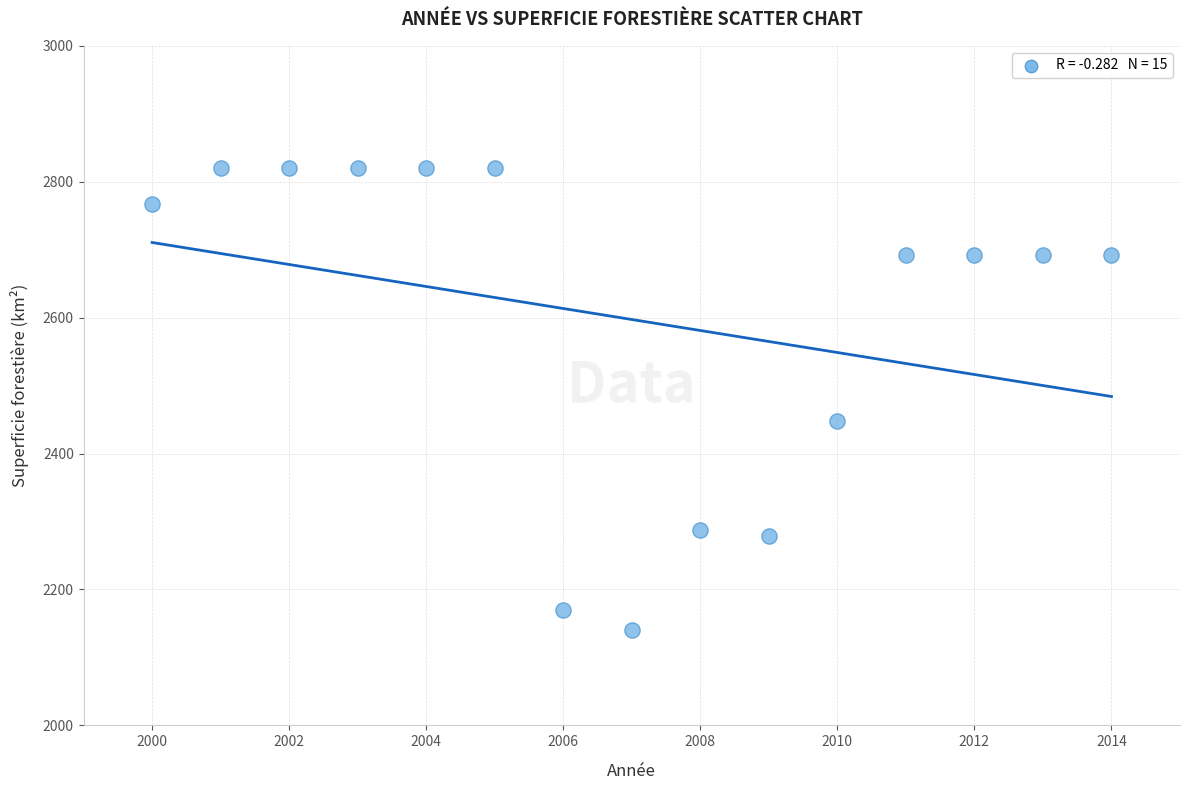

What Y value in the scatter plot is closest to 2480?

2448.1